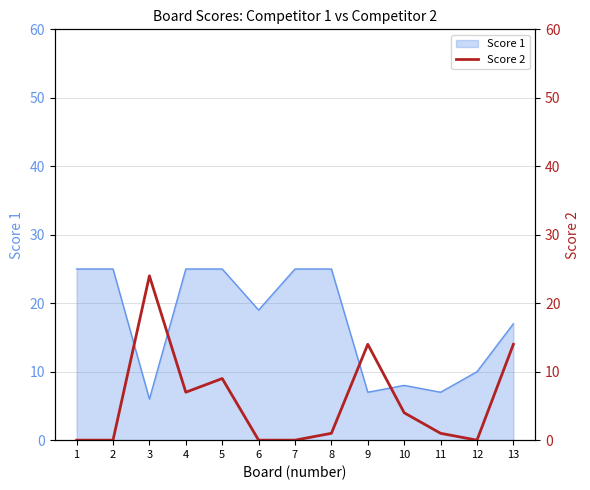

Which category has the lowest value across all series?

1